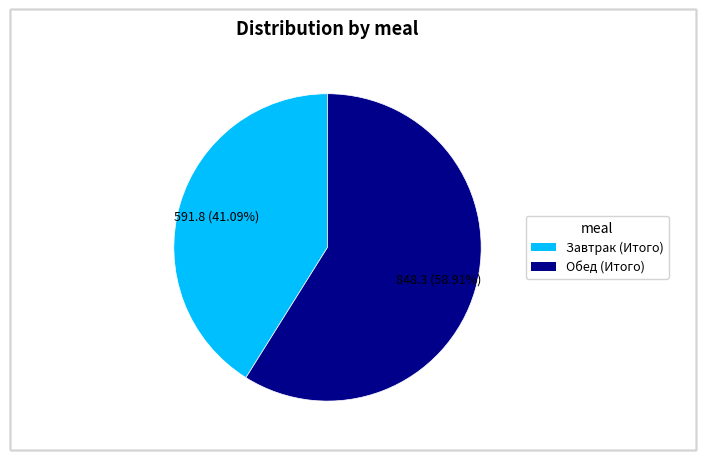

True or false: Завтрак (Итого) accounts for 52% of the total.

False